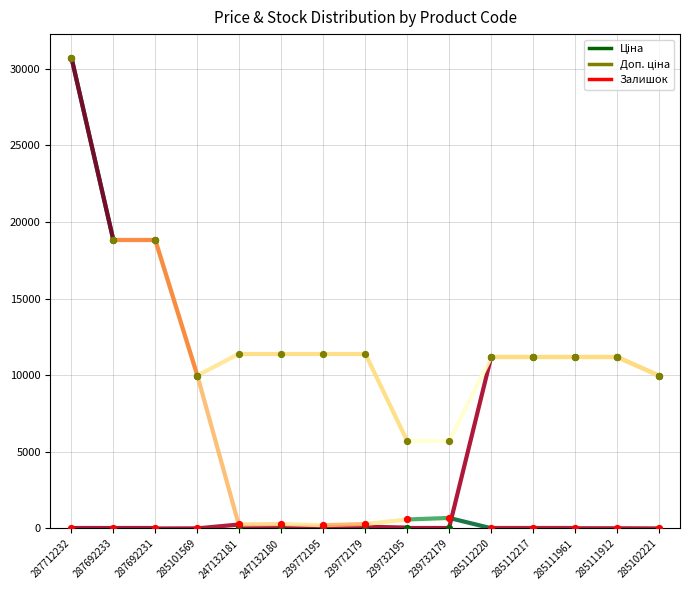

Which series has the largest total across all categories?

Доп. ціна